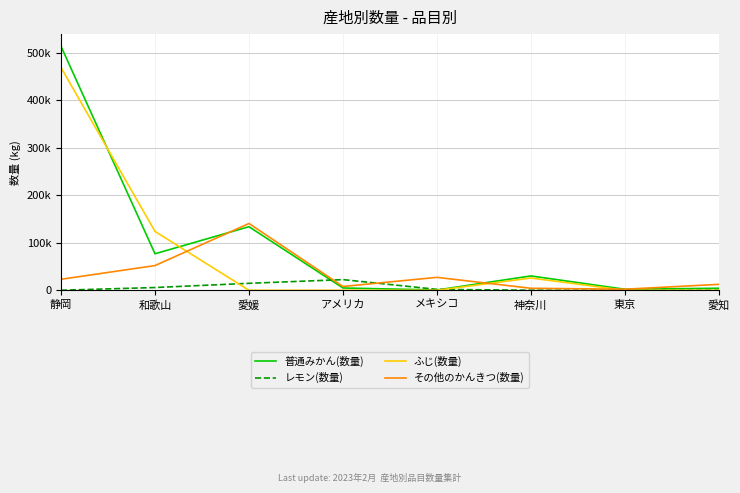

Which series has the largest range (max minus min)?

普通みかん(数量)